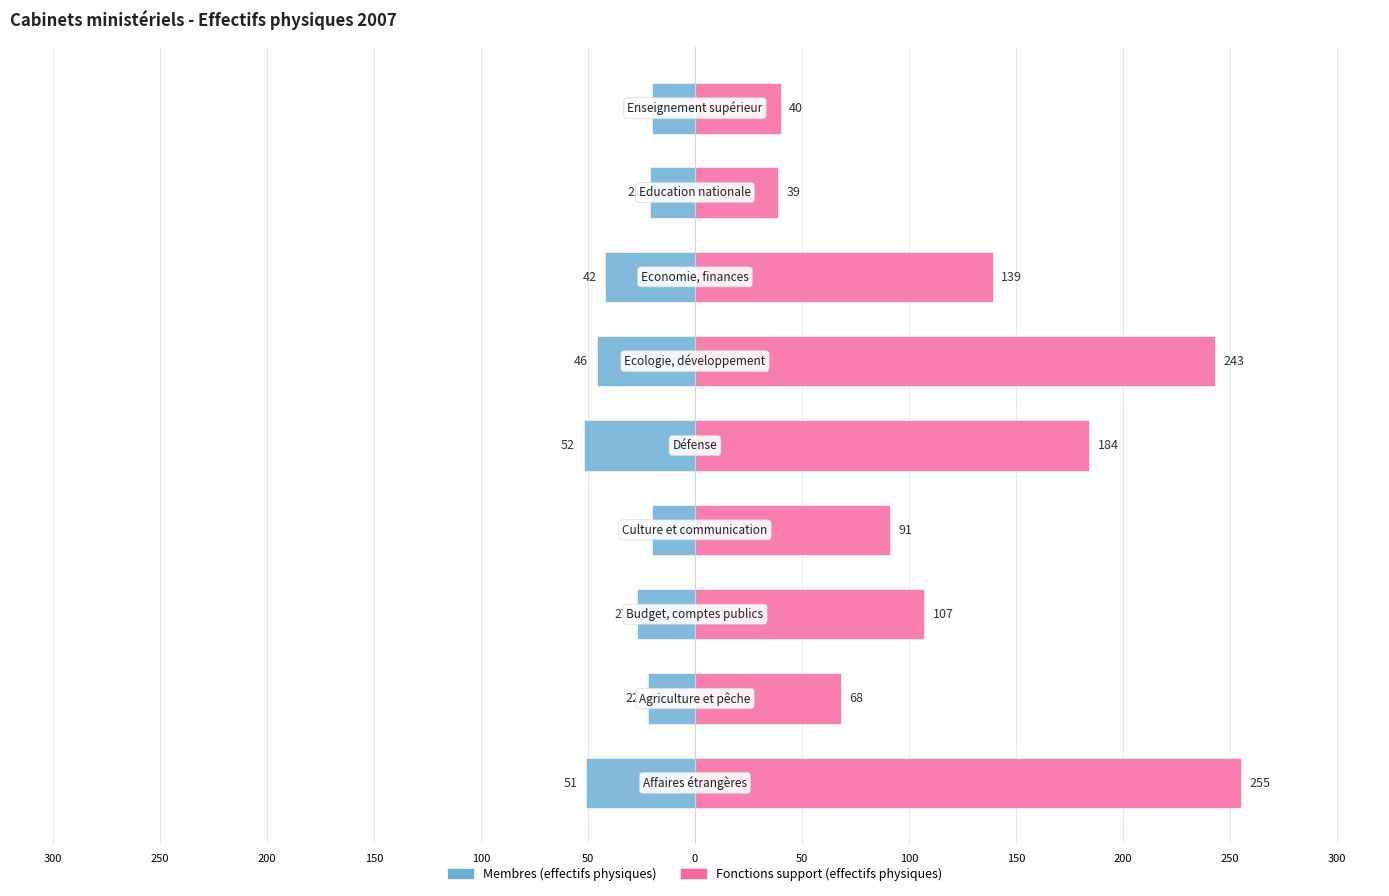

How many values in the Membres (effectifs physiques) series are below -27?

4